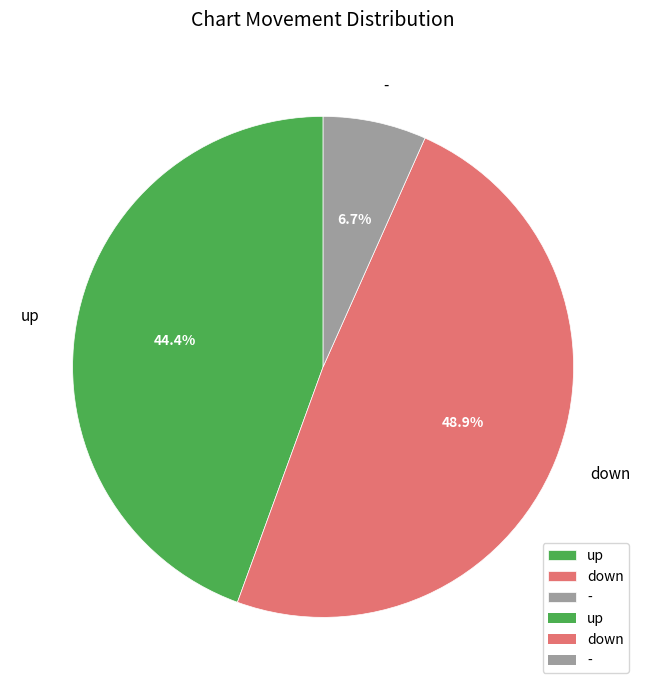

To the nearest percent, what is the average slice percentage?

33%